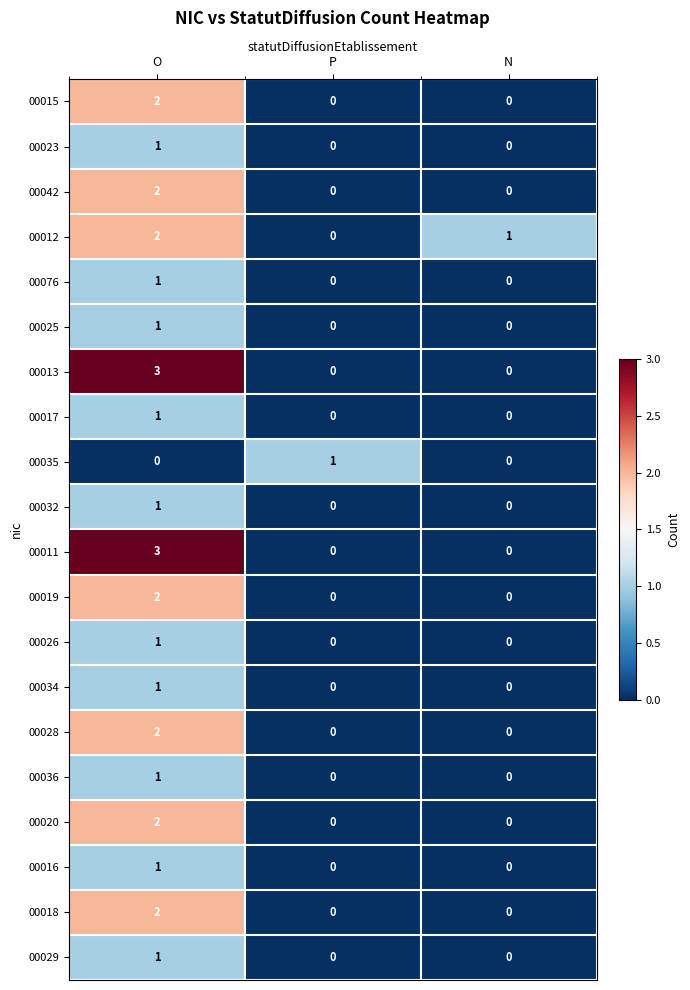

Which label corresponds to the largest value in the chart?

O